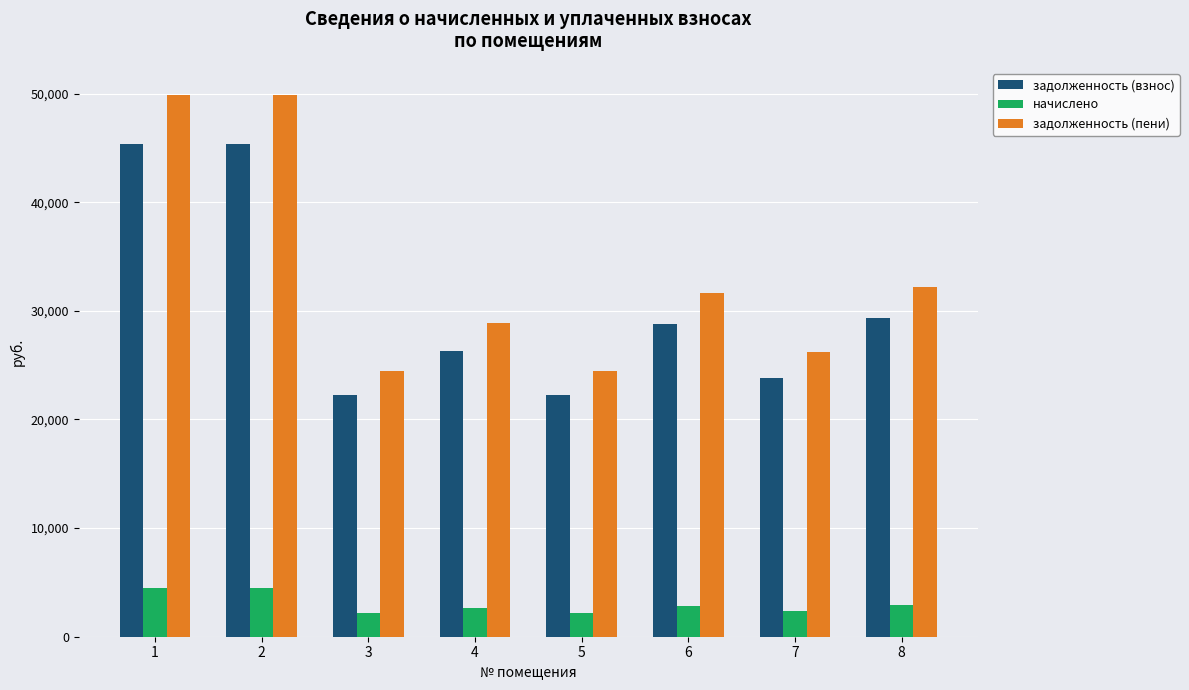

What is the difference between the maximum and minimum values in the задолженность (взнос) series?

23081.9